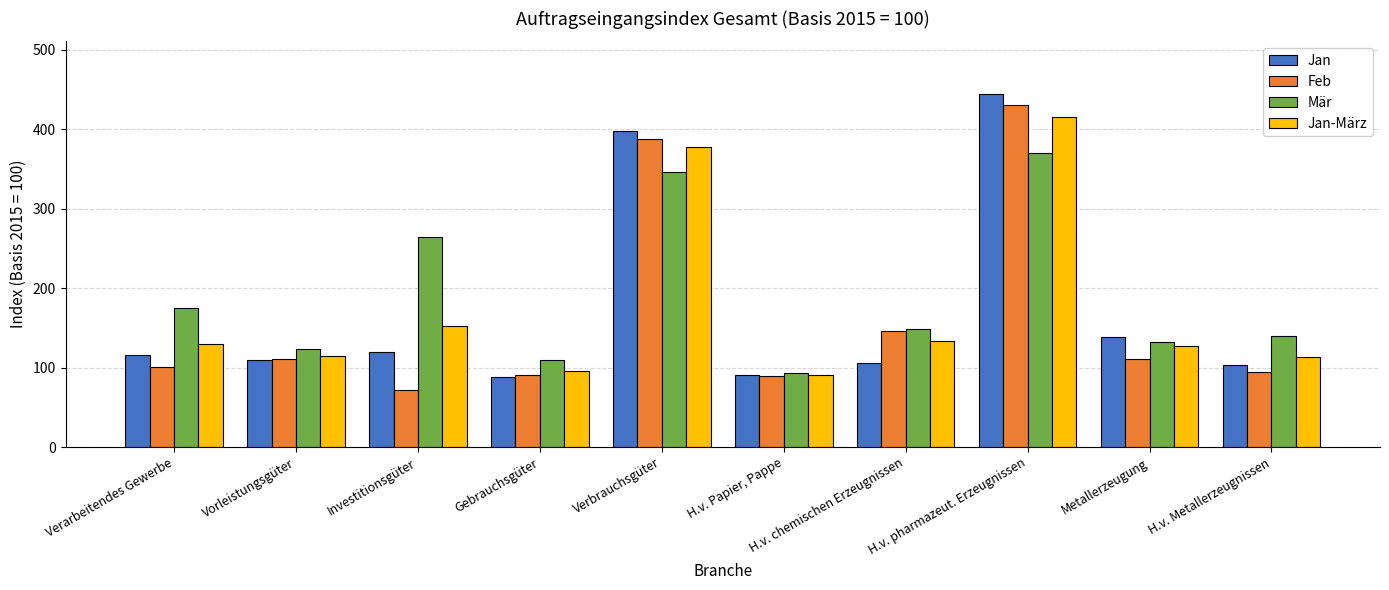

Is the value of Mär at Vorleistungsgüter greater than the value of Feb at Vorleistungsgüter?

Yes